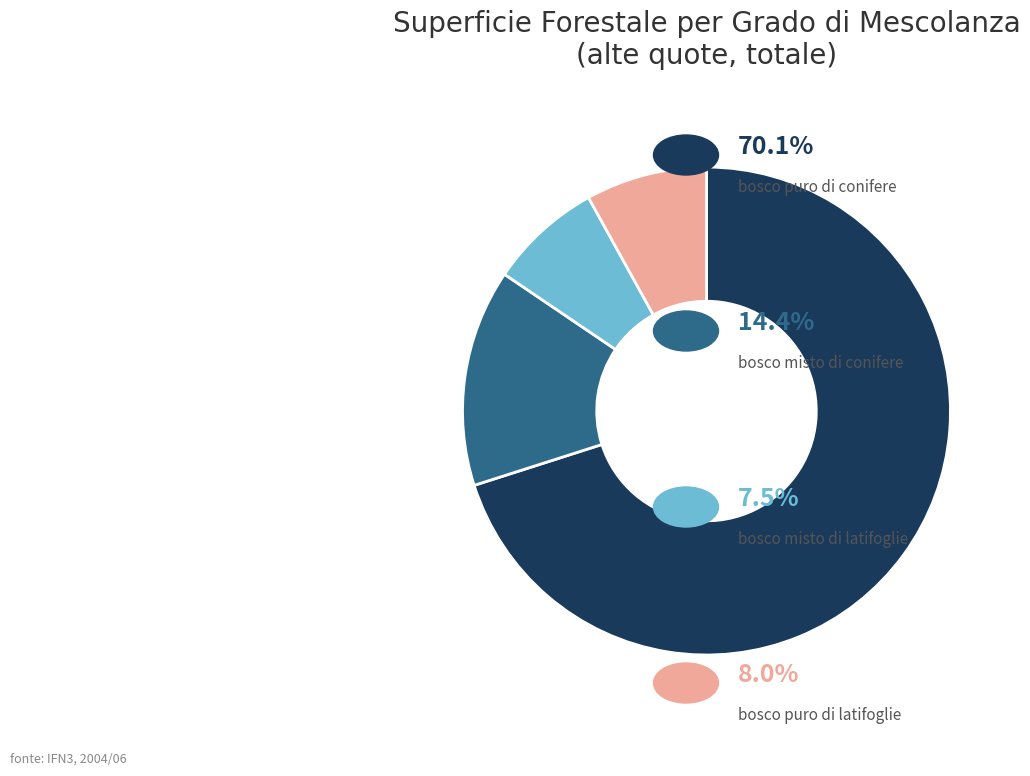

Is there a majority slice in this chart?

Yes